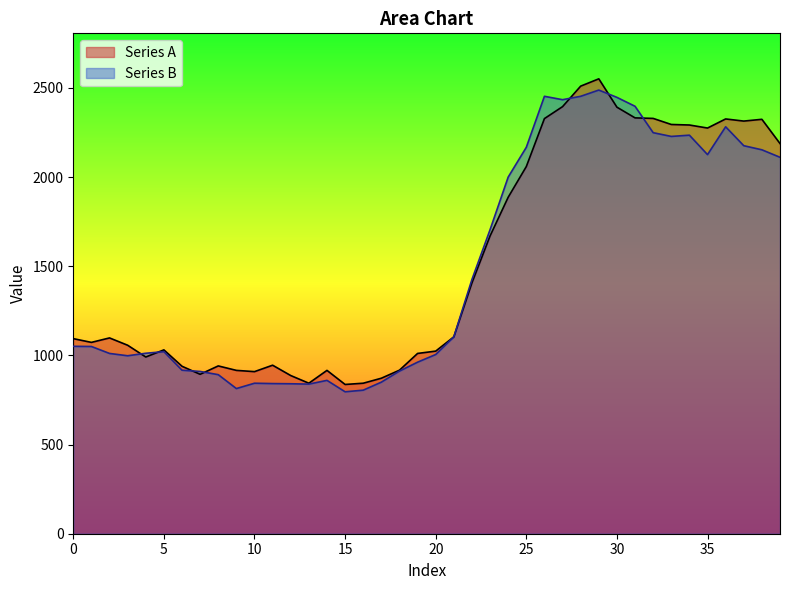

What is the difference between the highest and lowest values at 8?

49